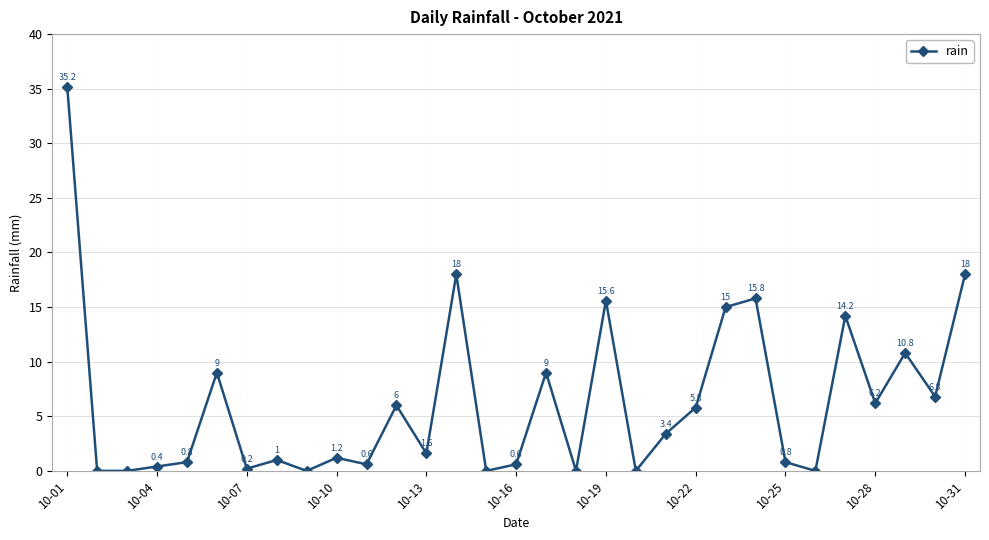

What is the average value?

6.3